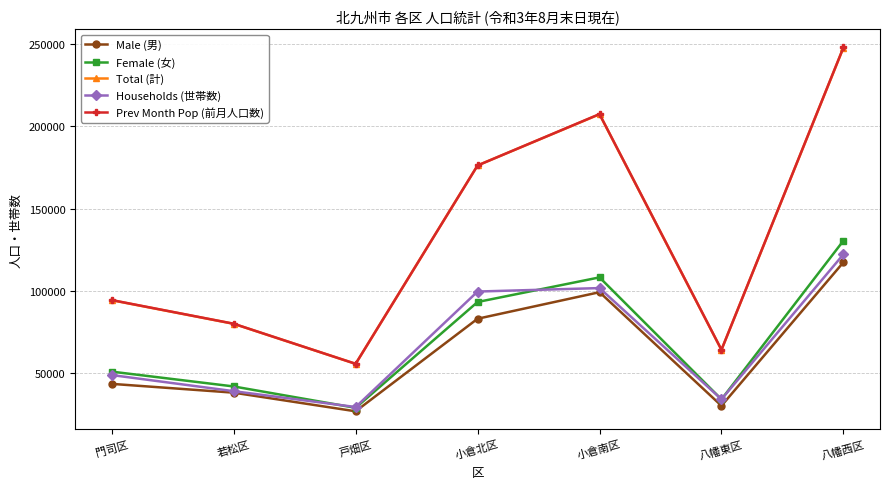

How many interior local peaks does the Households (世帯数) series have?

1